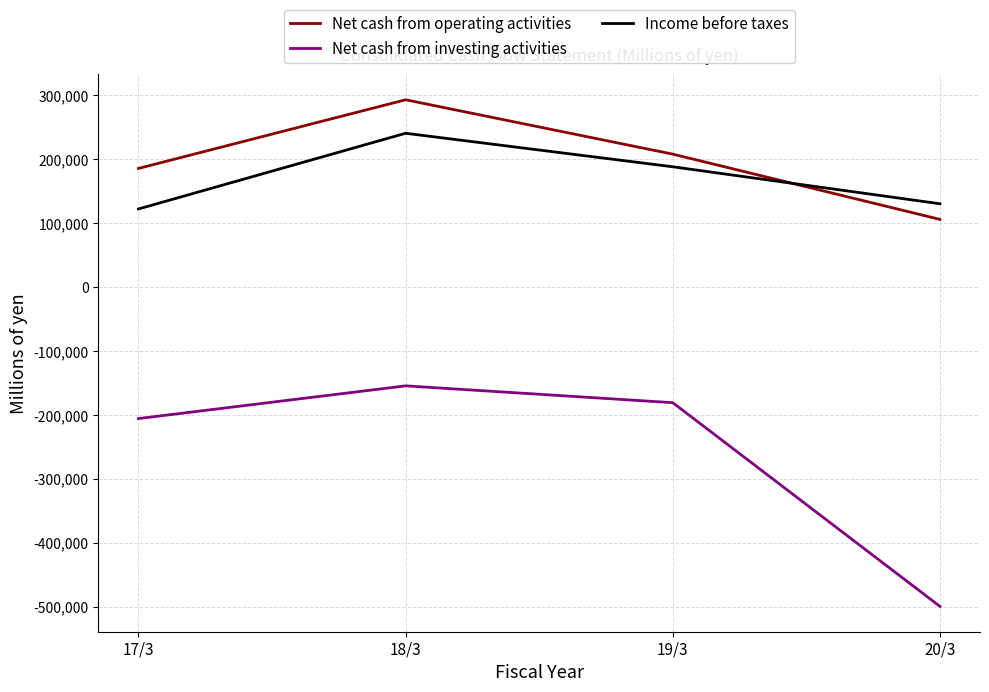

Which series has the largest range (max minus min)?

Net cash from investing activities